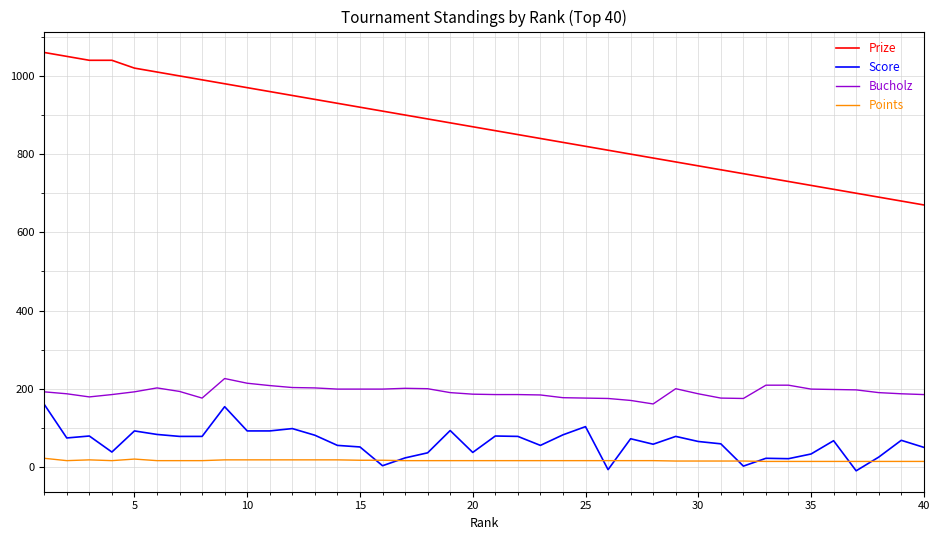

What is the maximum value shown in the chart?

1060